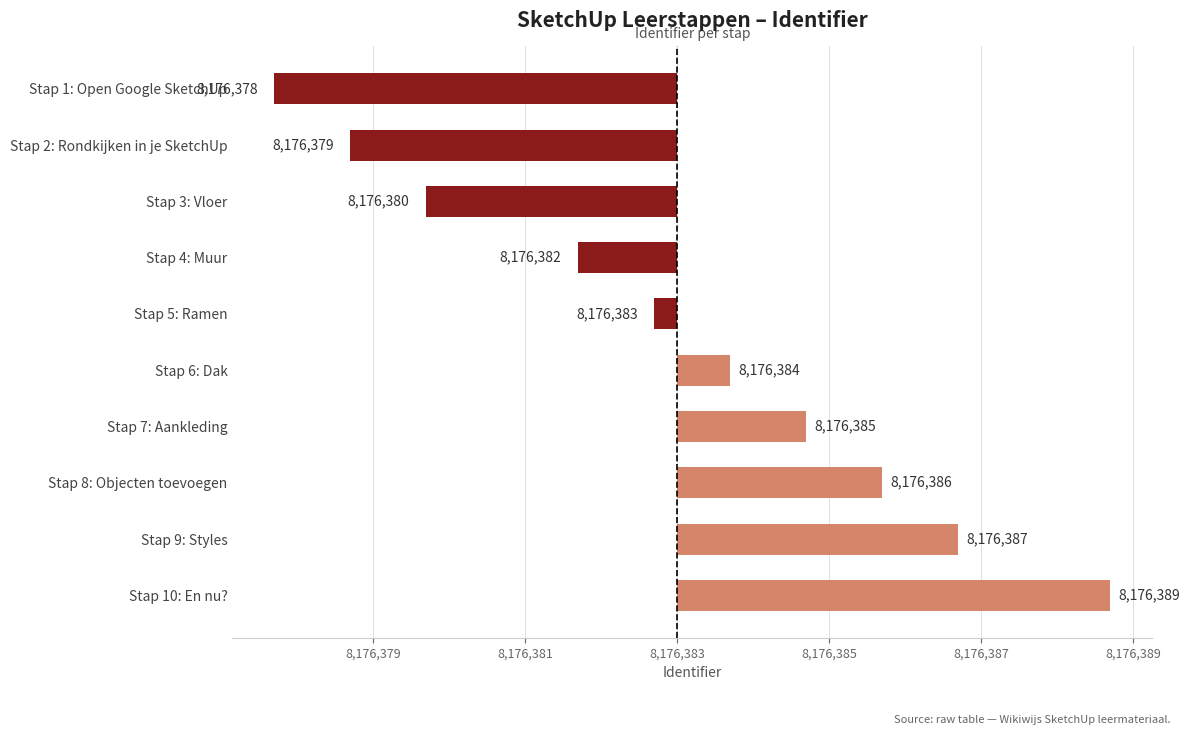

Are the bars horizontal?

Yes